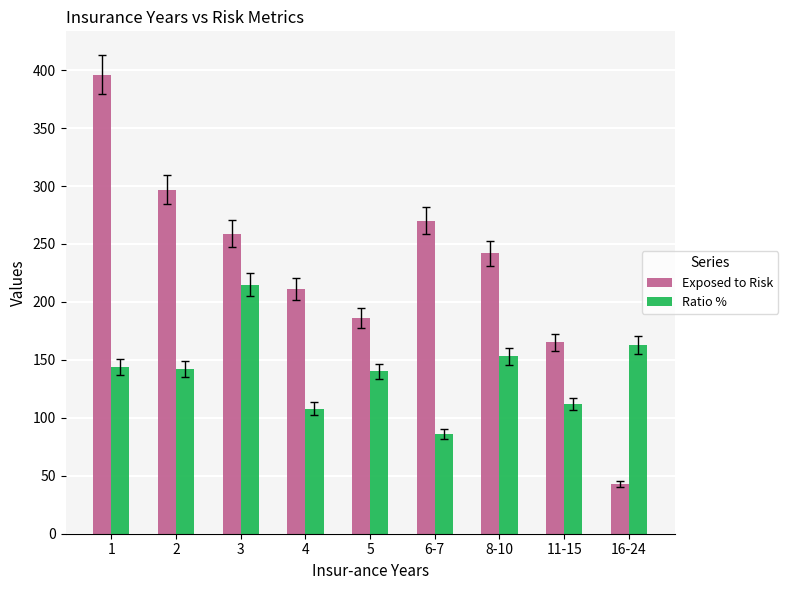

What is the label of the 9th bar from the right?

1